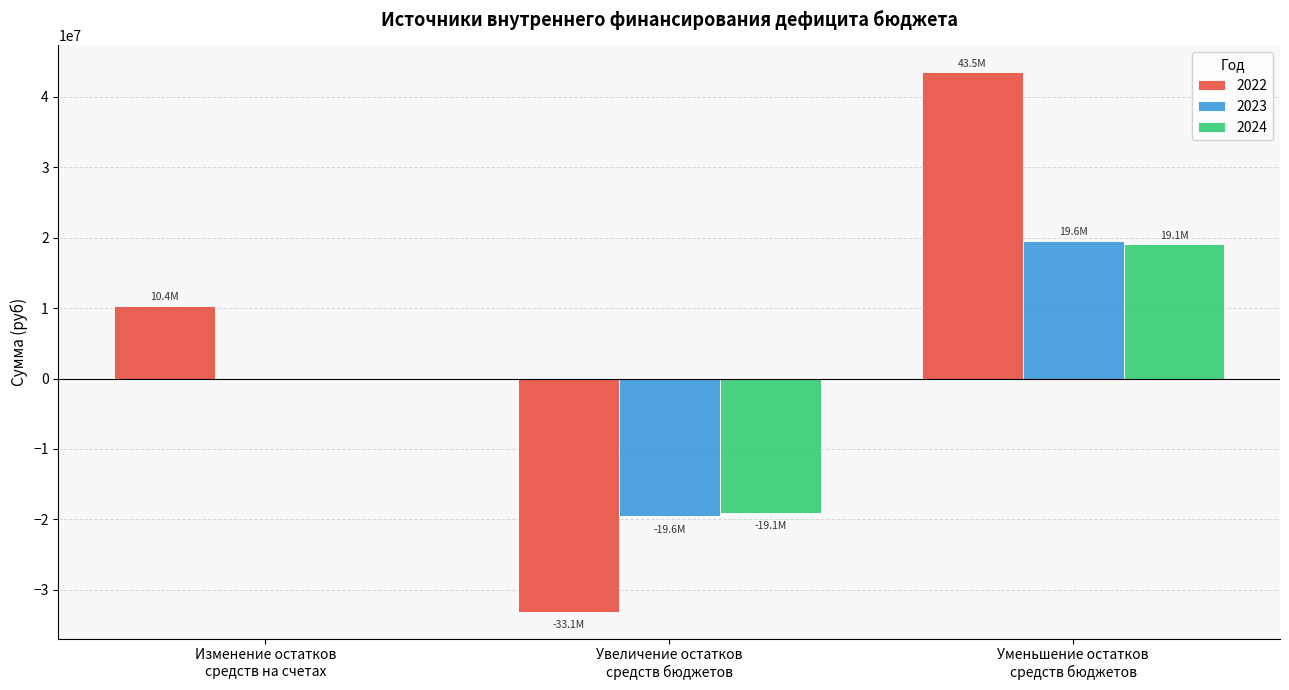

What is the maximum value shown in the chart?

43492792.8